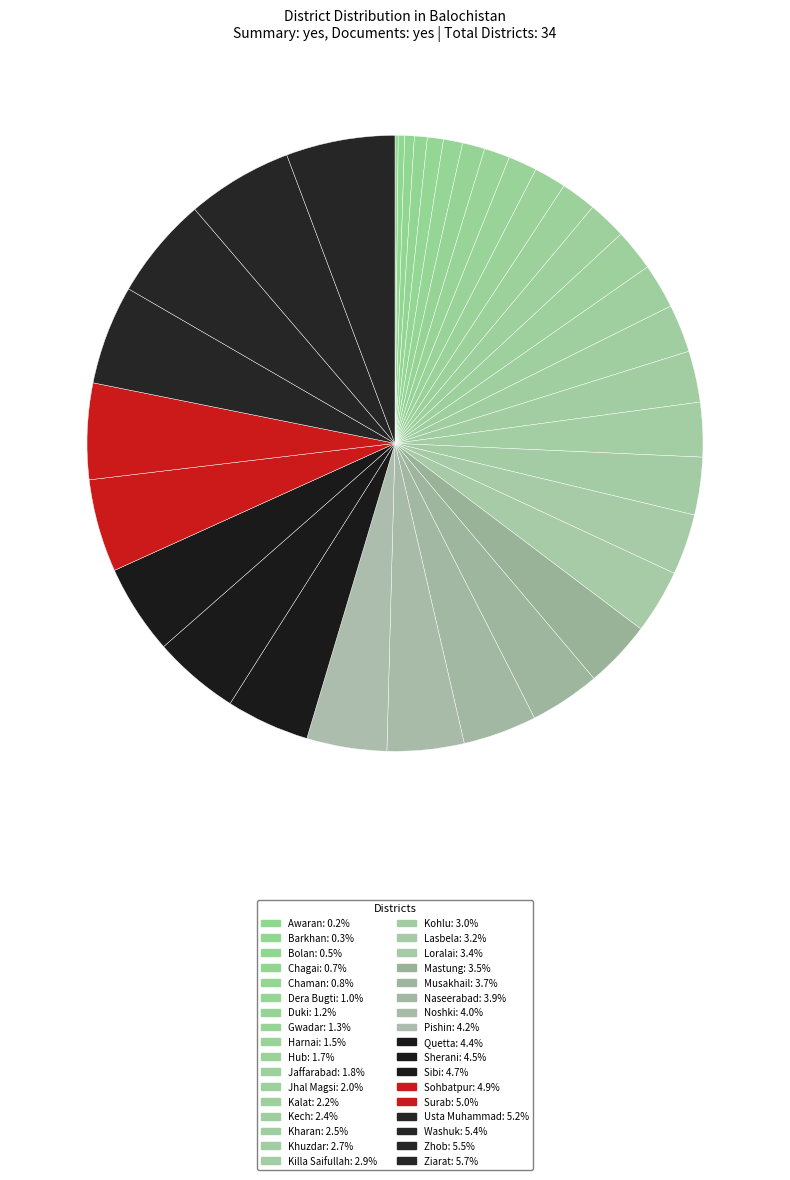

To the nearest percent, what is the difference between the Killa Saifullah and Chaman slice percentages?

2%